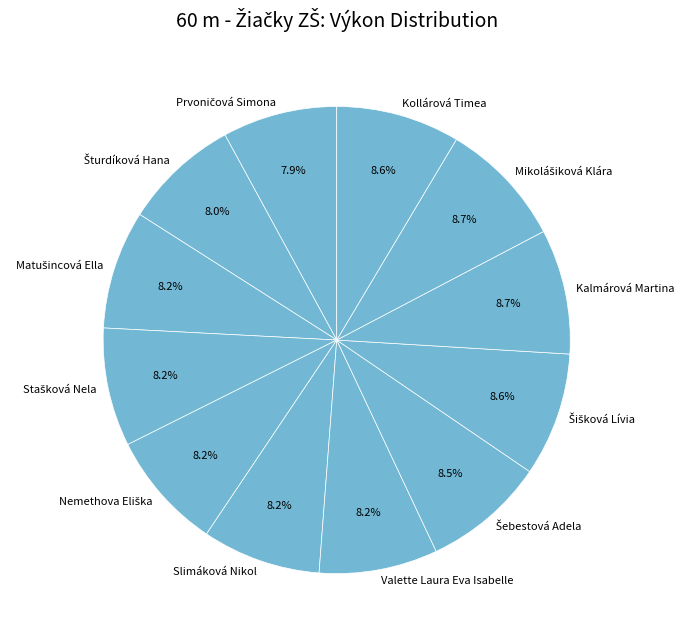

Is there any slice that represents more than half of the pie?

No